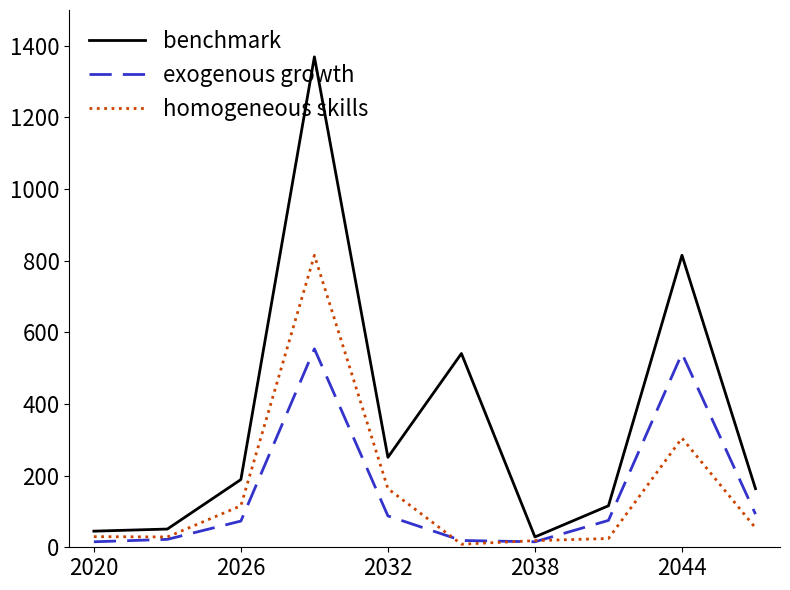

Is this an area chart (filled region under the line)?

No